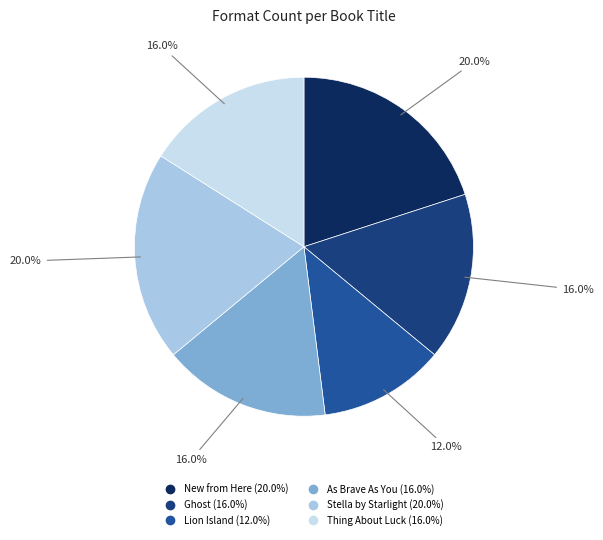

The As Brave As You slice represents 16% of the pie. True or false?

True